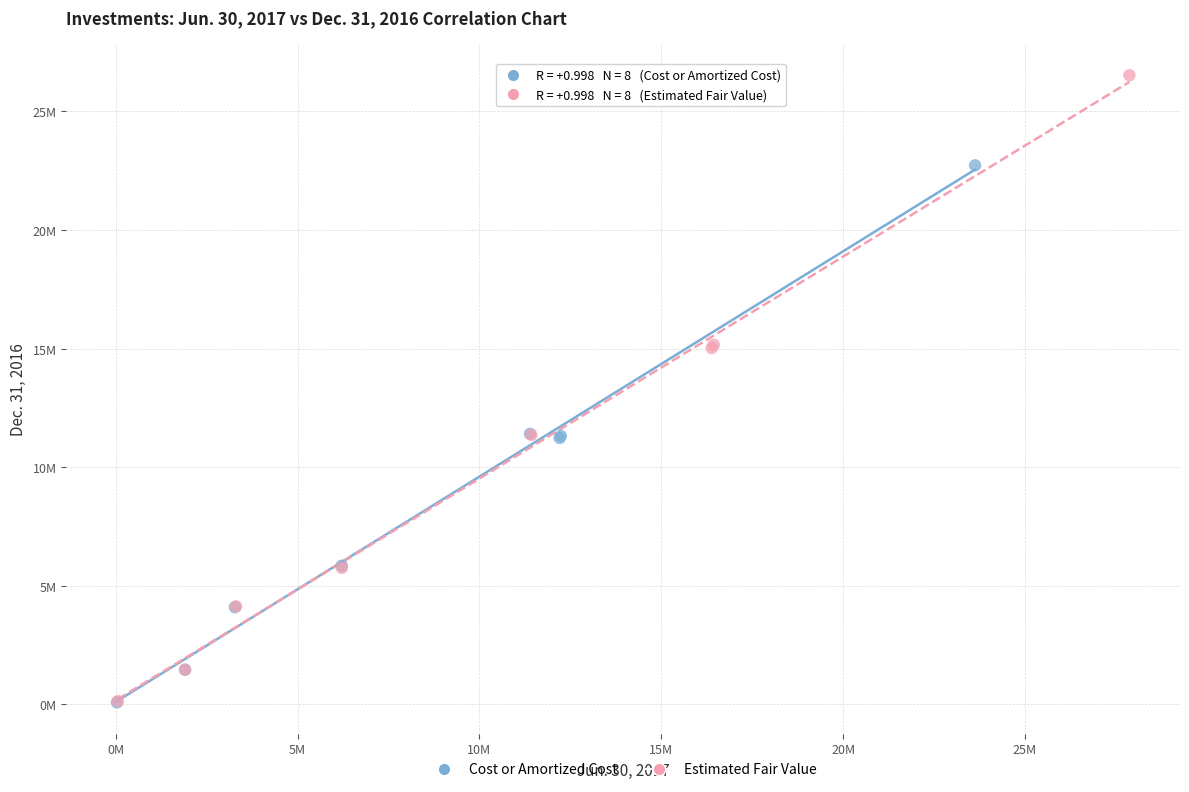

Which series reaches the maximum Y coordinate?

Estimated Fair Value